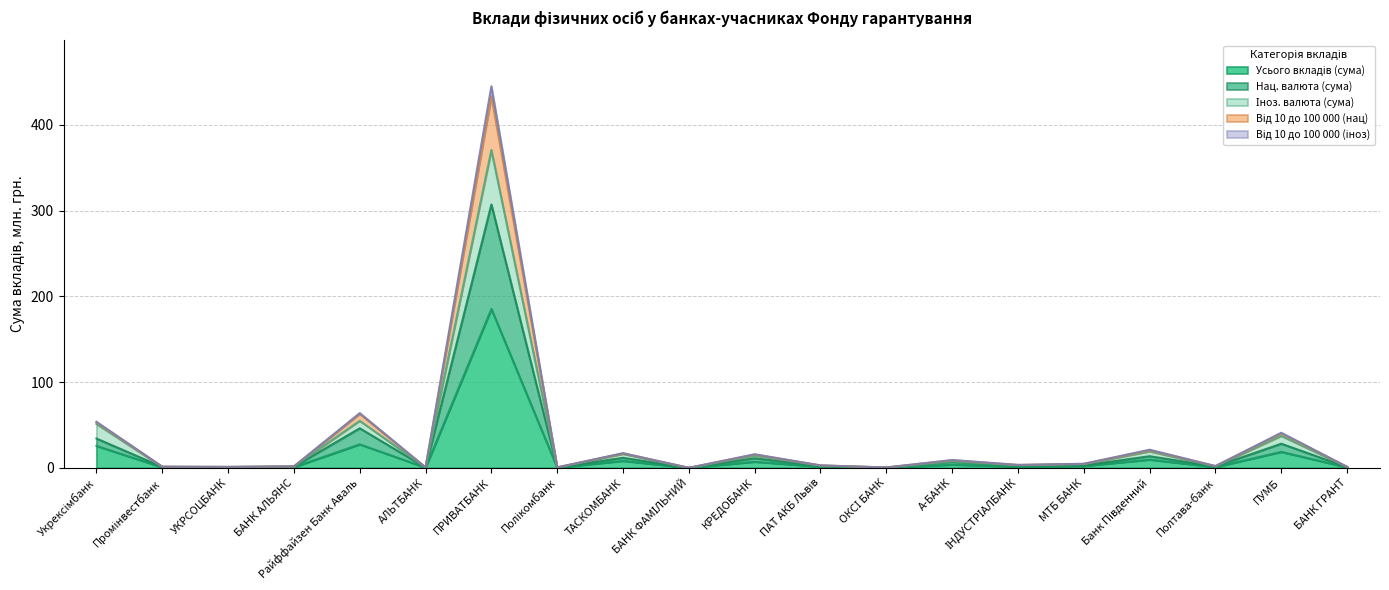

Which series changed the most between Промінвестбанк and МТБ БАНК?

Від 10 до 100 000 (нац)